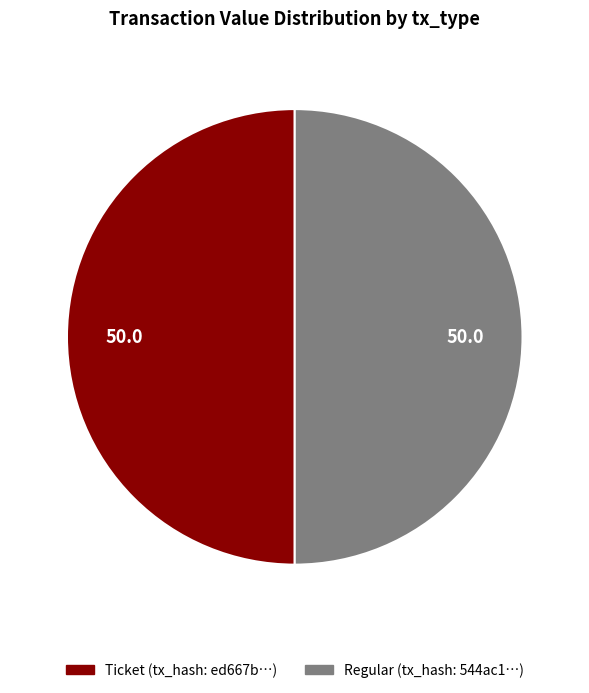

How many slices are in this pie chart?

2